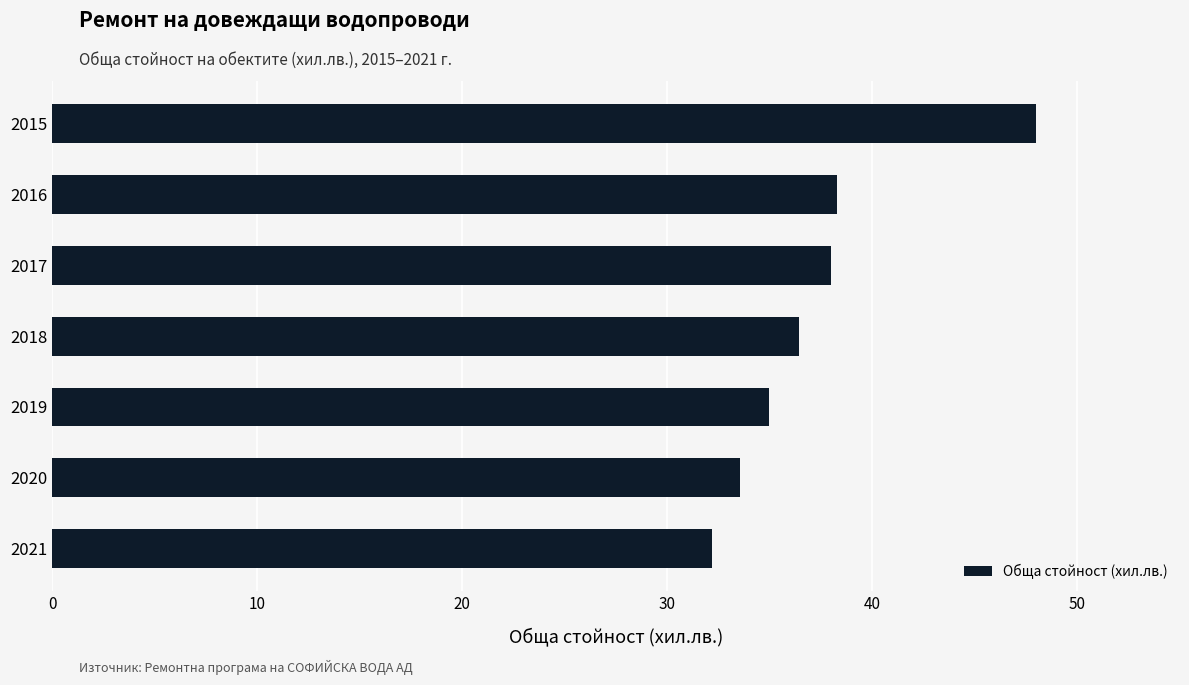

What value does the data have at 2017?

38.0